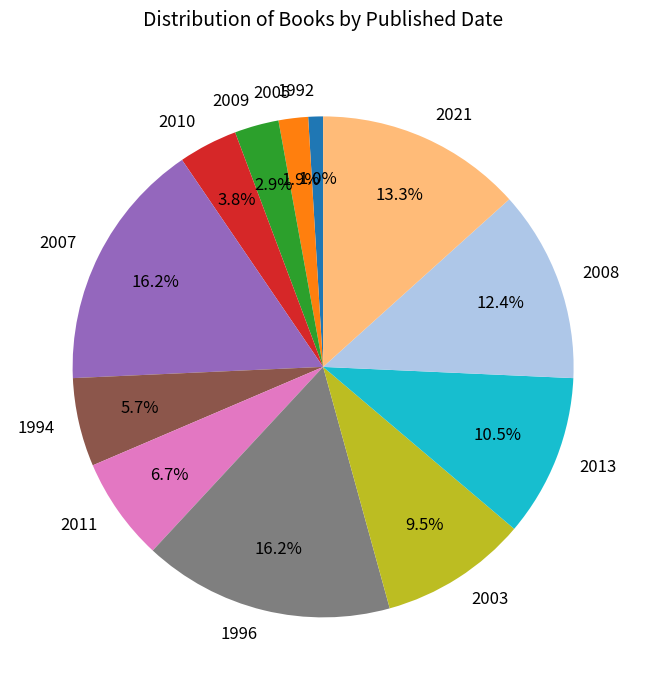

True or false: 2010 accounts for 4% of the total.

True